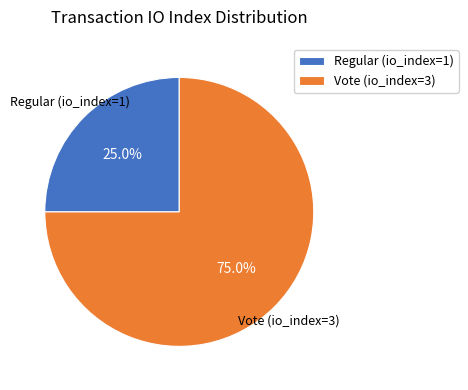

Is it true that Vote (io_index=3) is 85% of the pie?

False